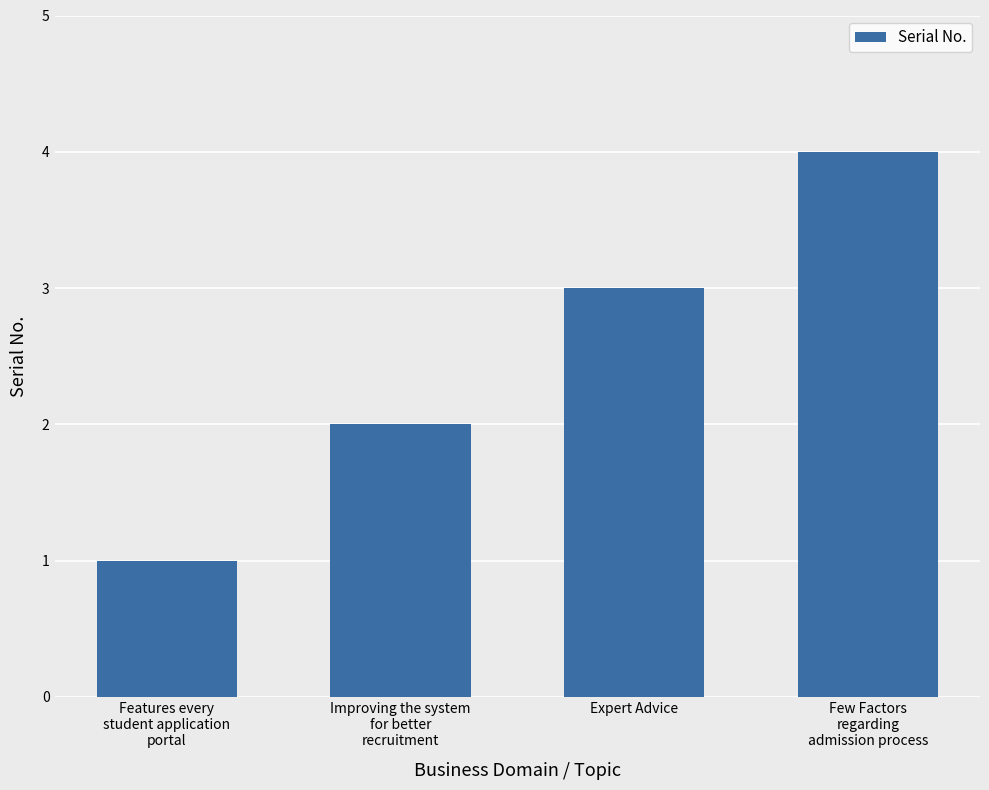

Does the chart contain stacked bars?

No